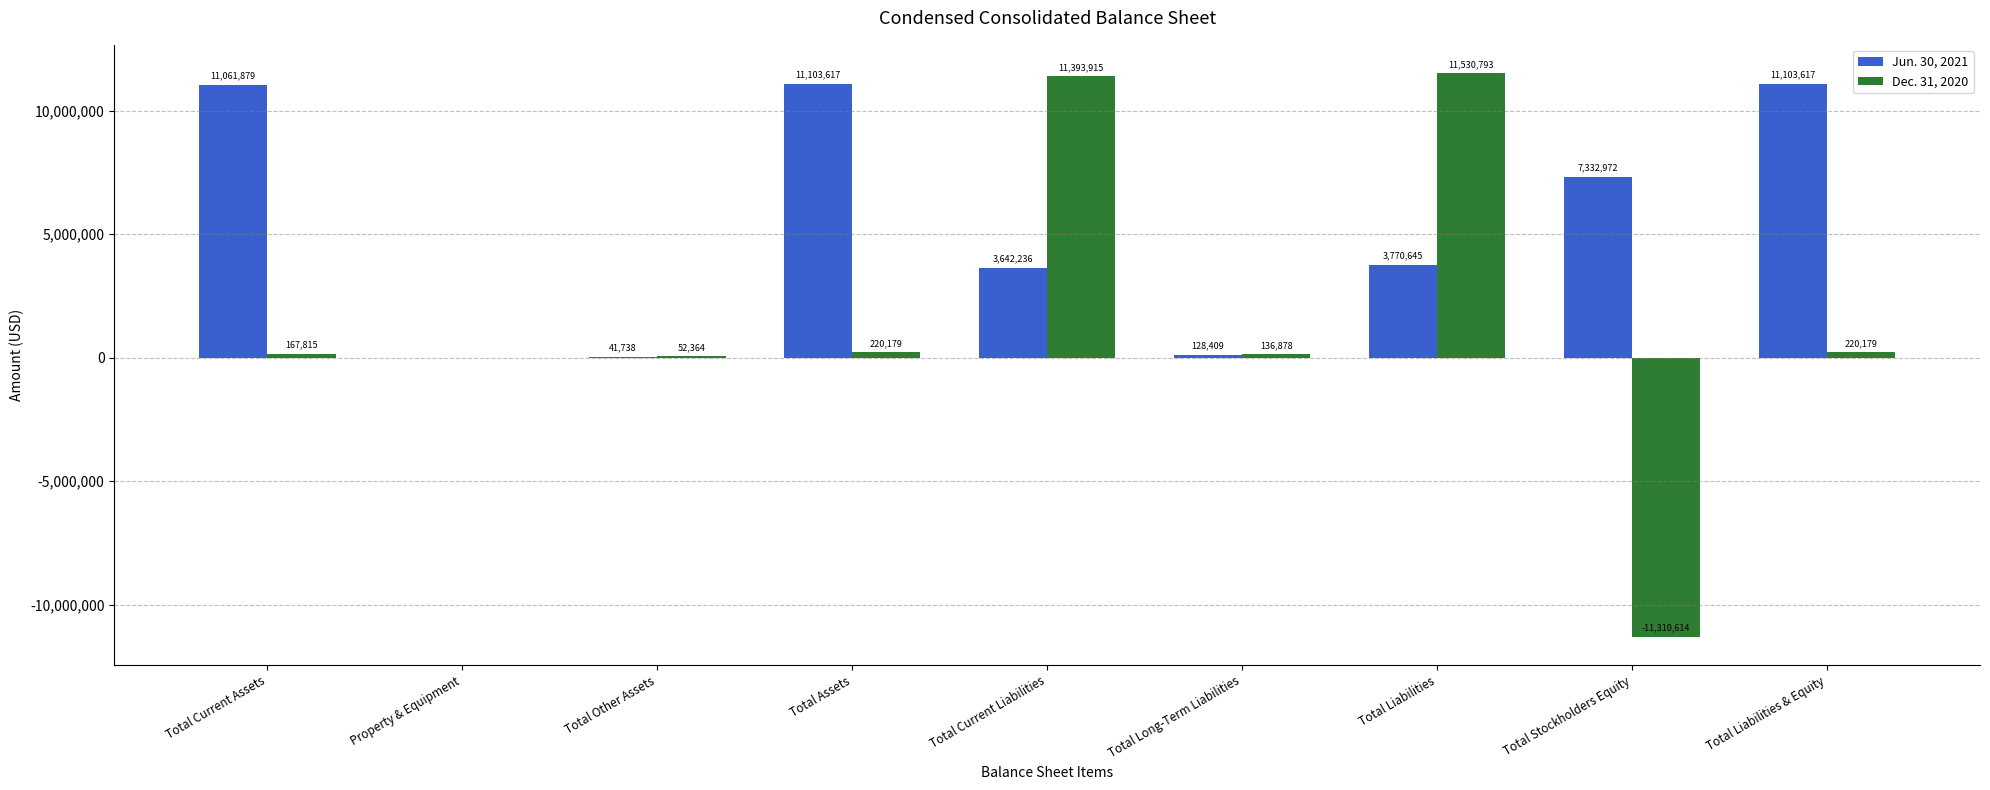

What is the maximum value shown in the chart?

11530793